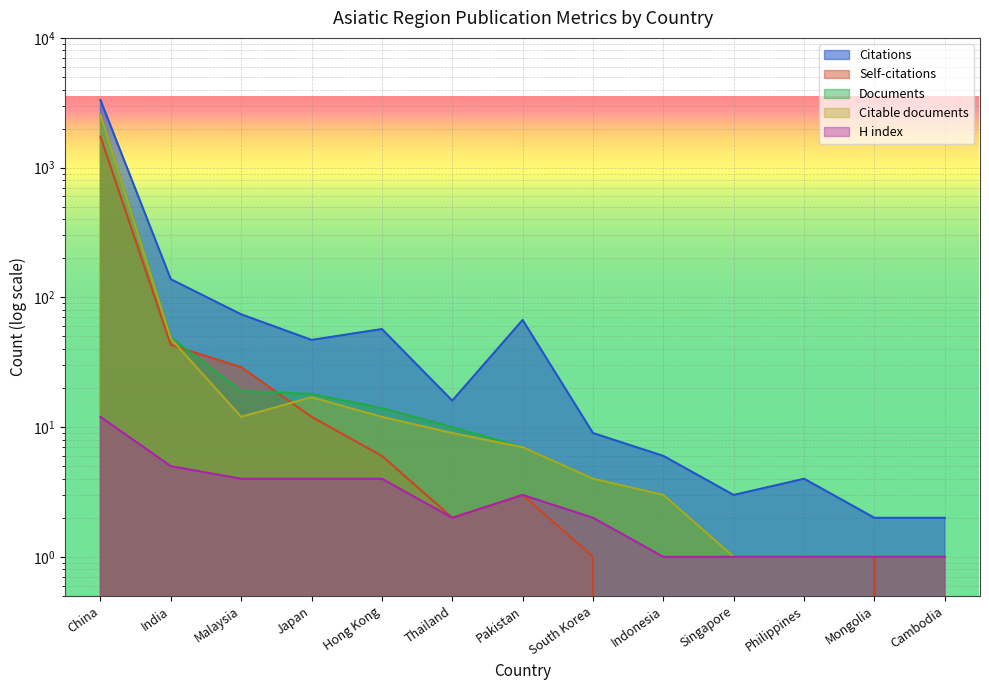

List the series in order of their peak value, highest first.

Citations, Documents, Citable documents, Self-citations, H index